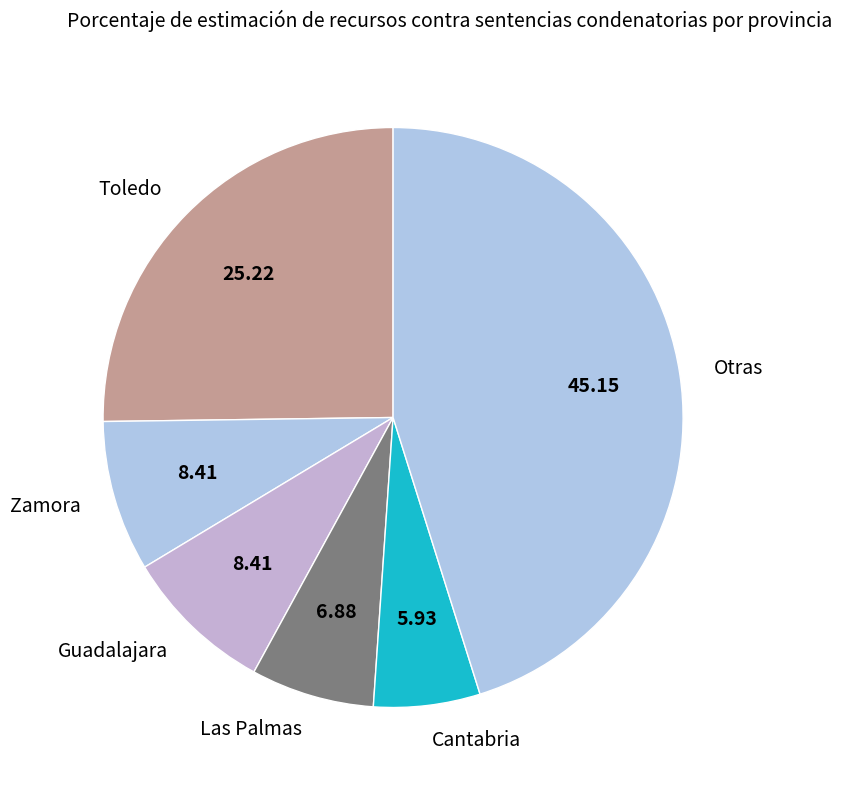

Is the sum of Zamora and Toledo greater than half?

No